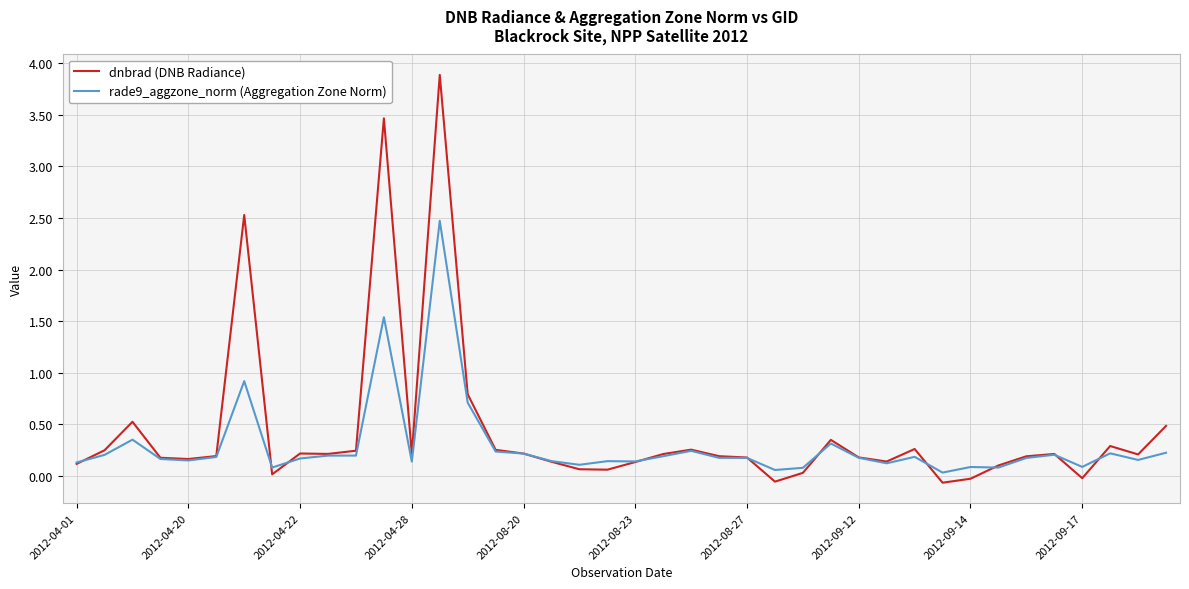

List the series in order of their peak value, highest first.

dnbrad (DNB Radiance), rade9_aggzone_norm (Aggregation Zone Norm)